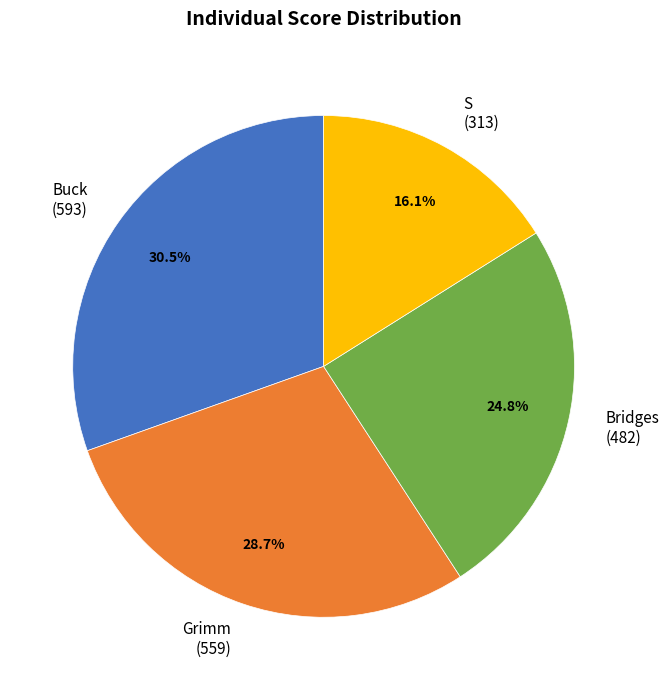

How many slices are in this pie chart?

4